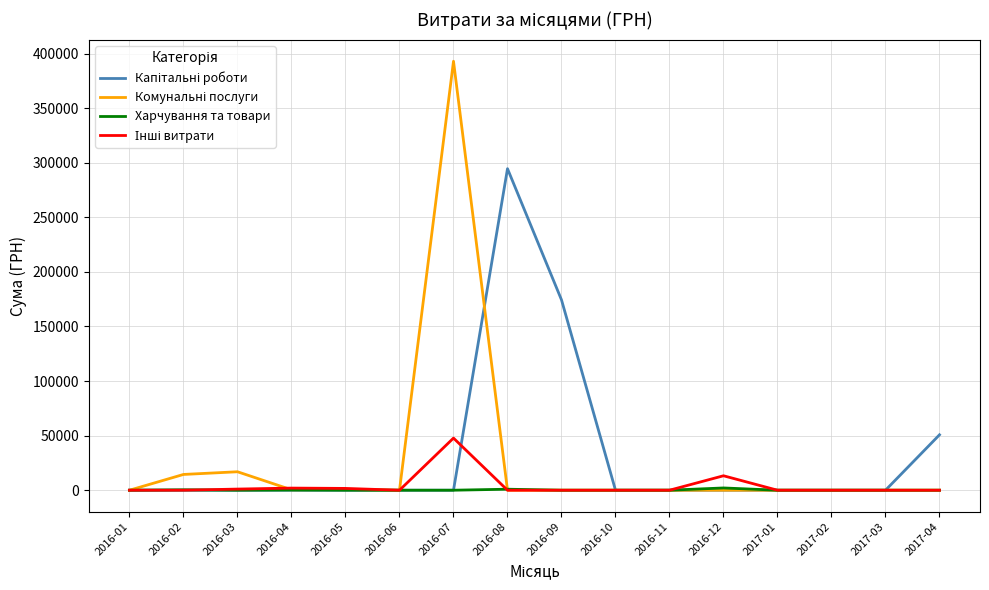

At which category is the sum across all series the highest?

2016-07